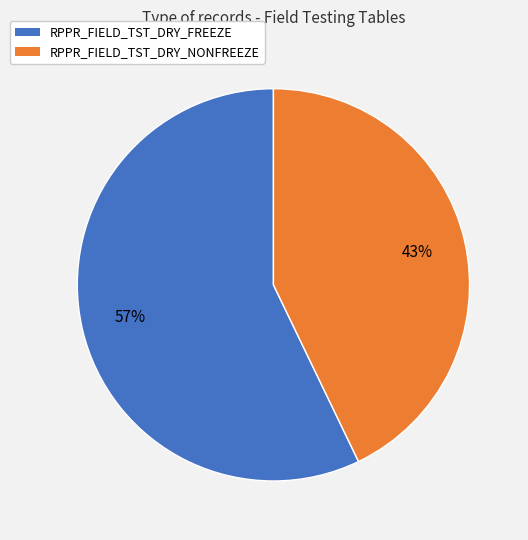

Count the number of slices in the pie.

2